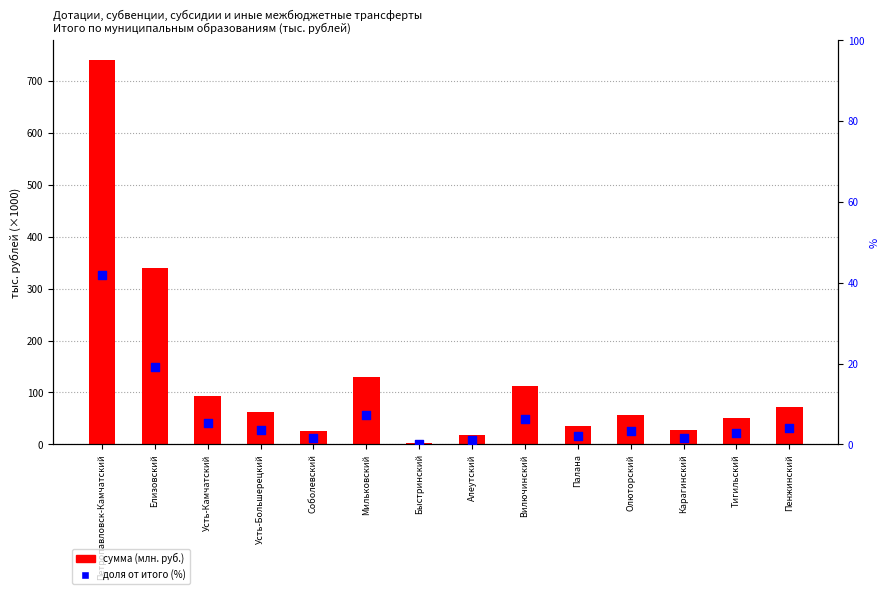

Is the value of доля от итого (%) at Быстринский greater than the value of сумма (млн. руб.) at Петропавловск-Камчатский?

No